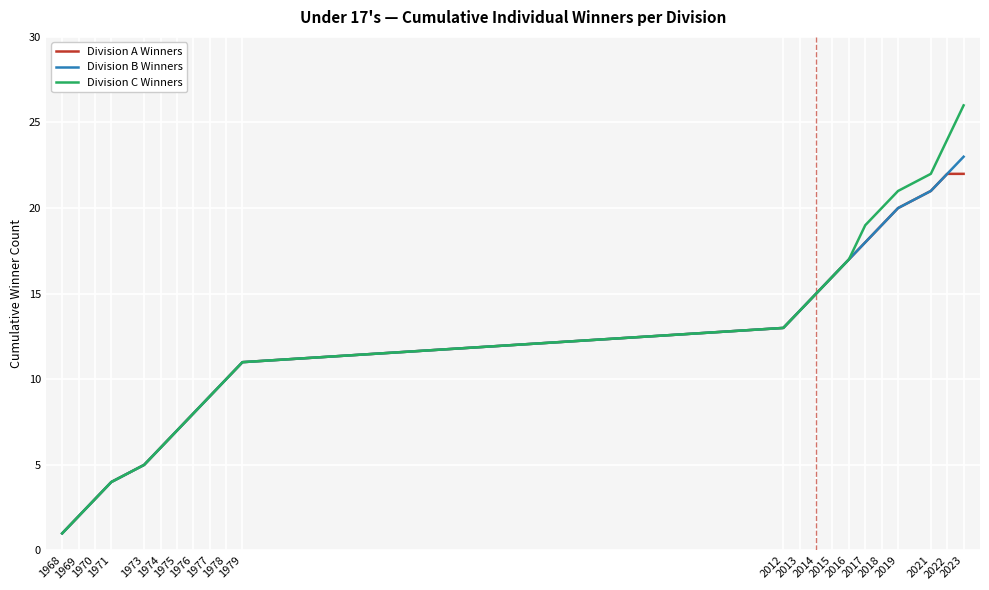

What is the maximum value for Division C Winners?

26